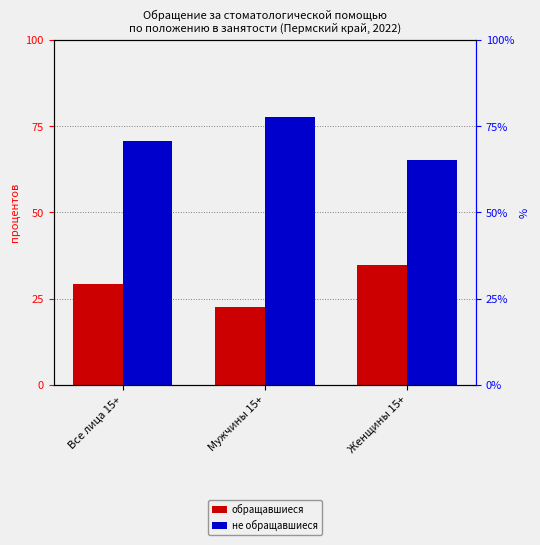

What are all the series names shown in the legend?

обращавшиеся, не обращавшиеся